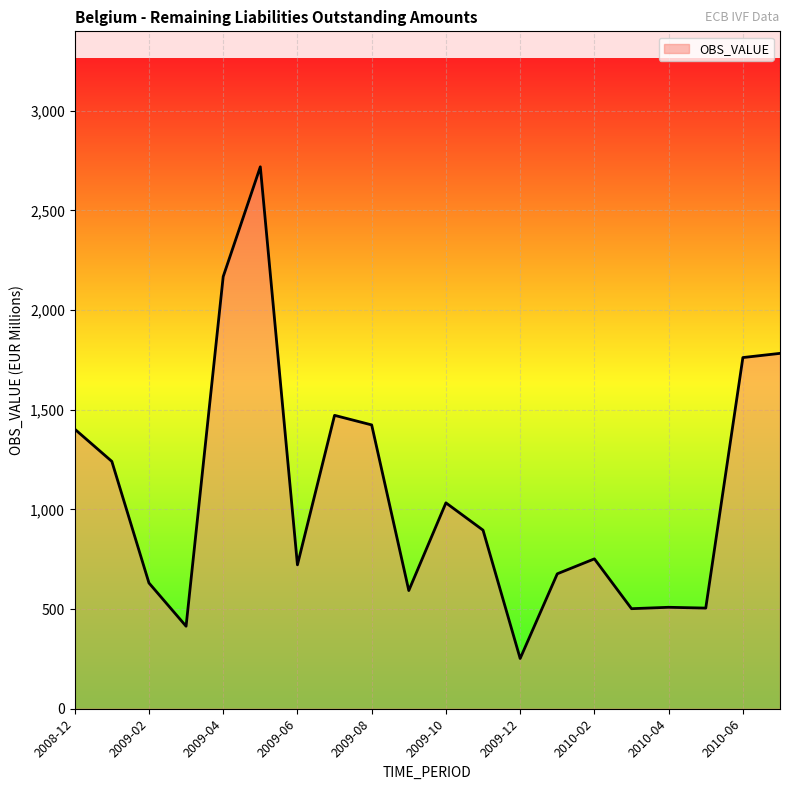

What is the difference between the maximum and minimum values?

2467